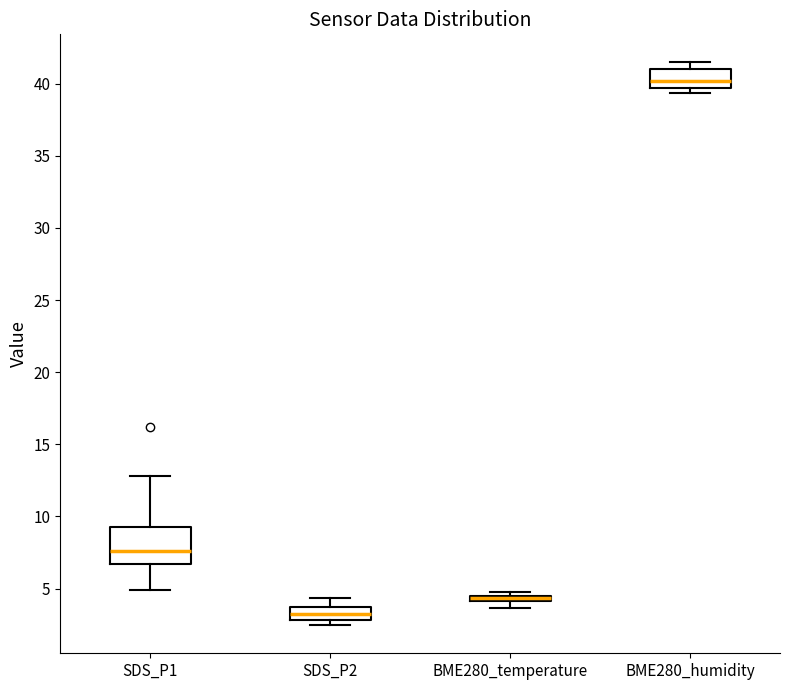

Where is the lower edge of the box for SDS_P2 on the y-axis? The values are not printed on the chart, so give them approximately, as read against the axis.

3.0